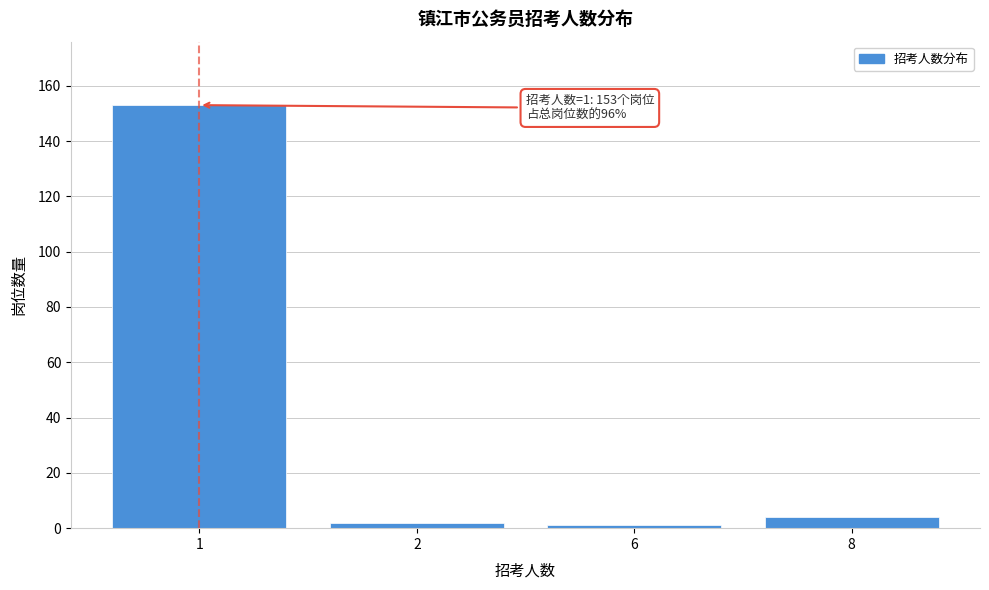

Reading left to right, what are all the values shown in this chart?

1=153	2=2	6=1	8=4